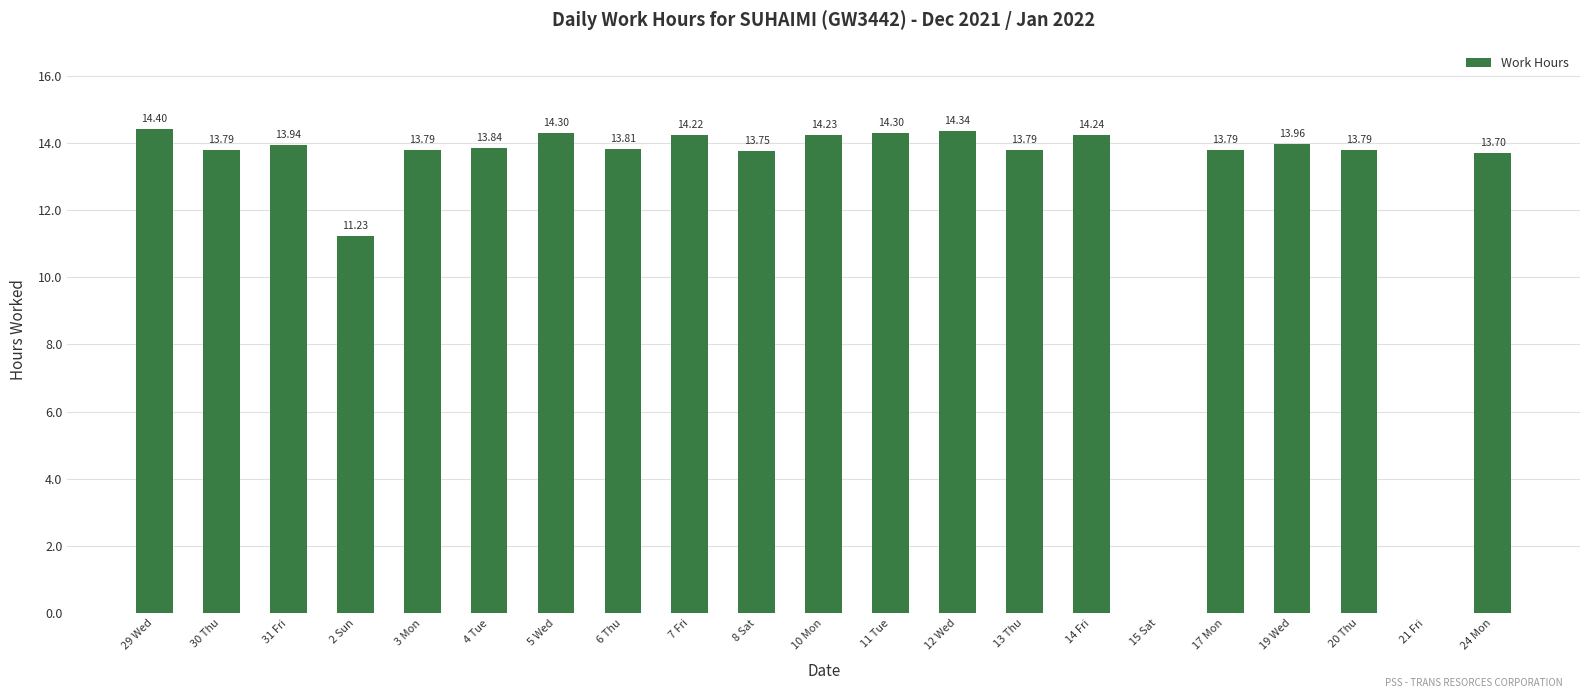

Count the number of categories in the chart.

21